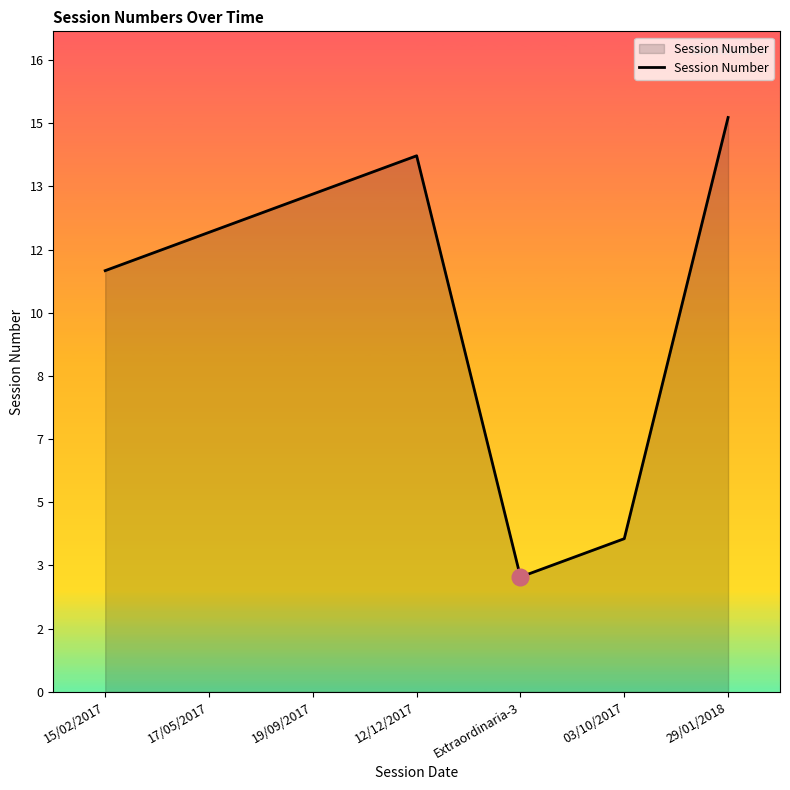

What is the label of the 7th point from the left?

29/01/2018